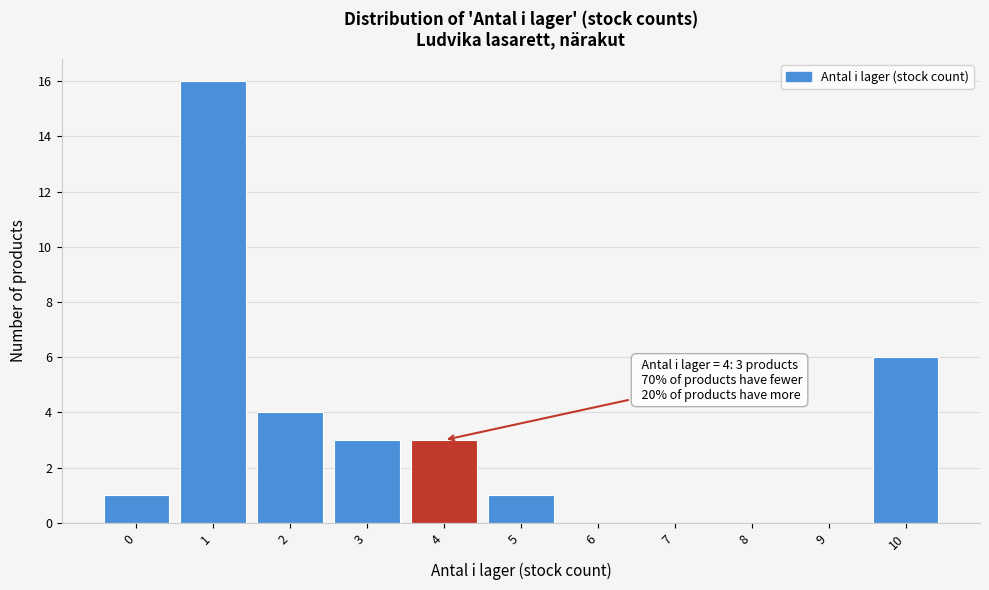

Reading left to right, list all the values displayed in this chart.

0=1	1=16	2=4	3=3	4=3	5=1	6=0	7=0	8=0	9=0	10=6